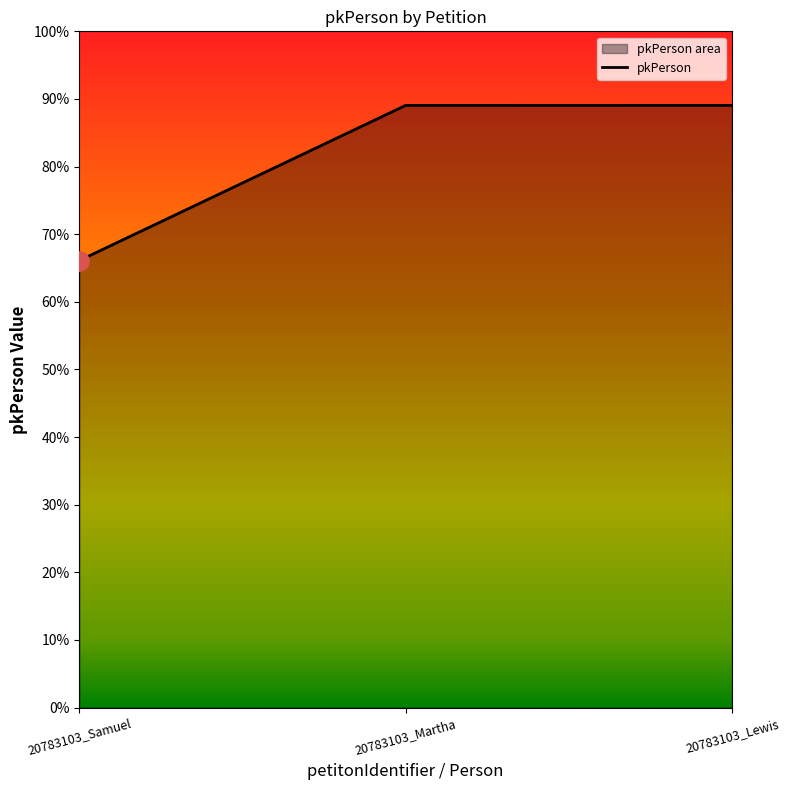

How many values are below 89?

1